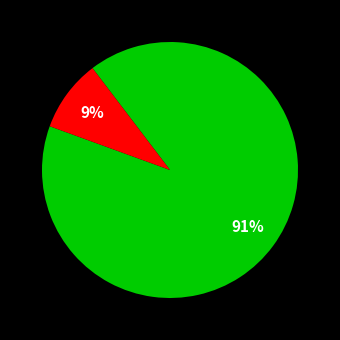

To the nearest percent, what is the average slice percentage?

50%